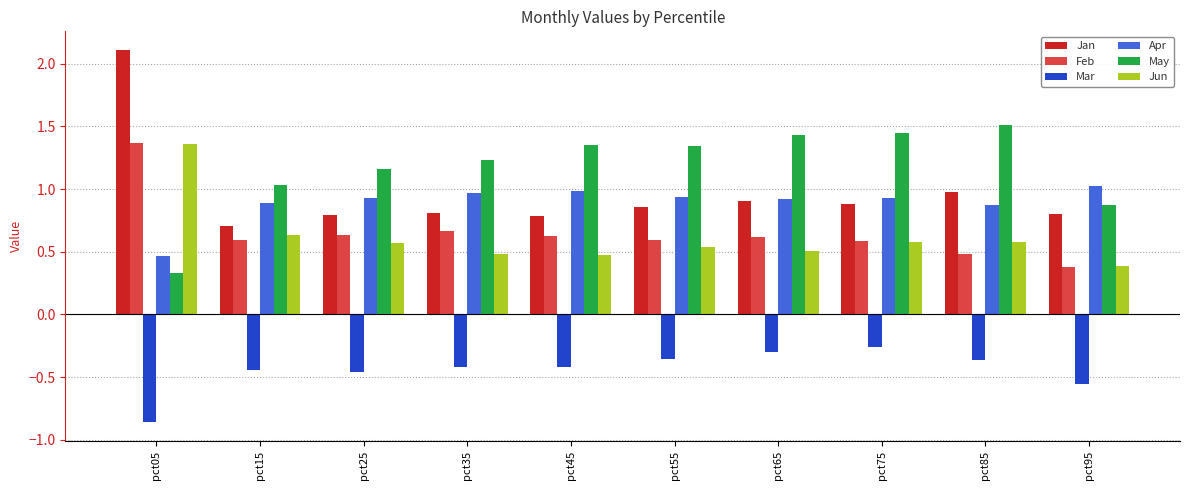

At which category is the sum across all series the highest?

pct05